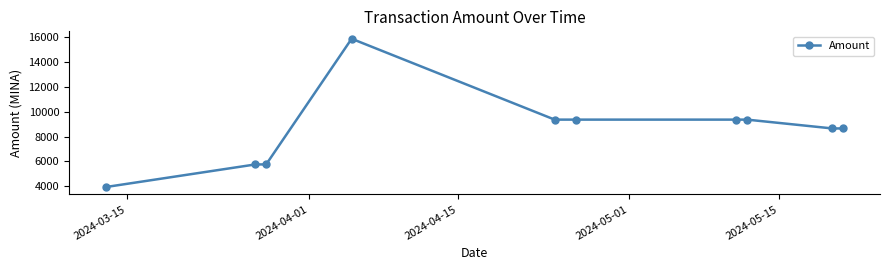

What is the value of the 10th point from the left?

8652.2